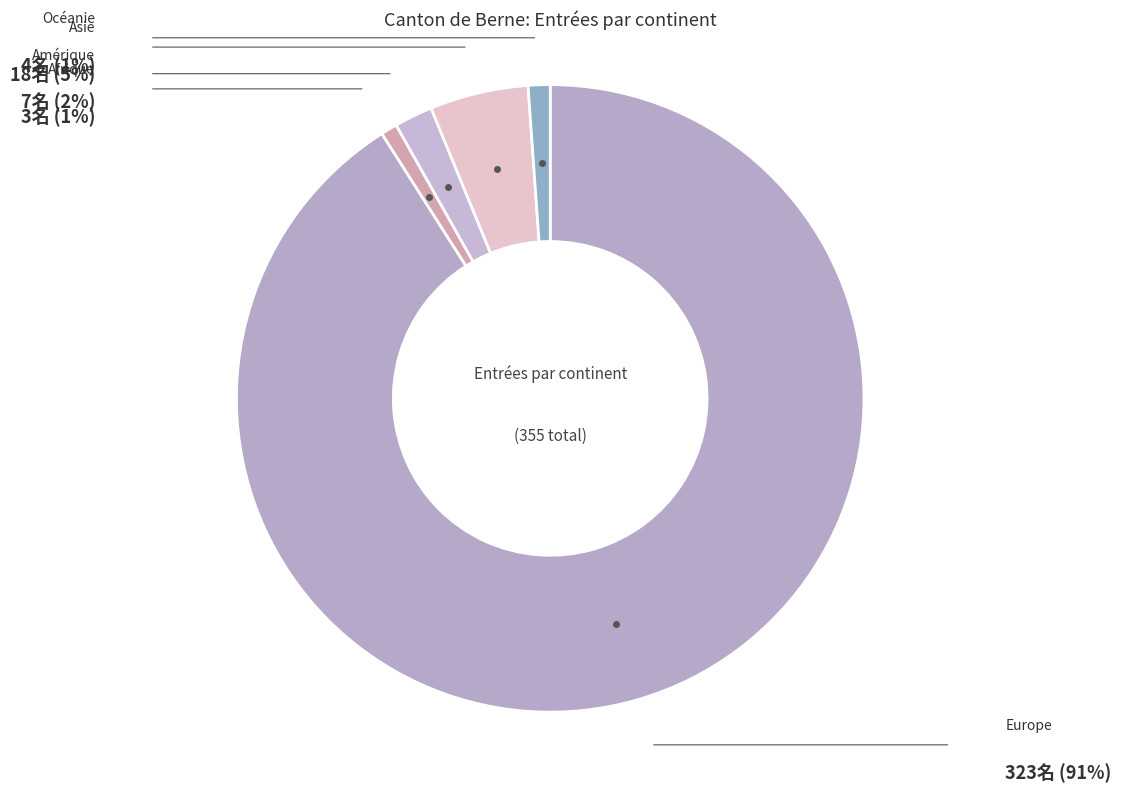

How many segments does this pie chart have?

5